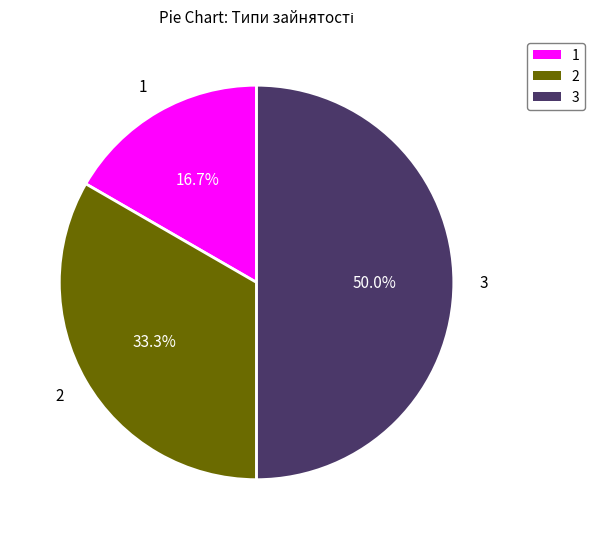

Count the number of slices in the pie.

3